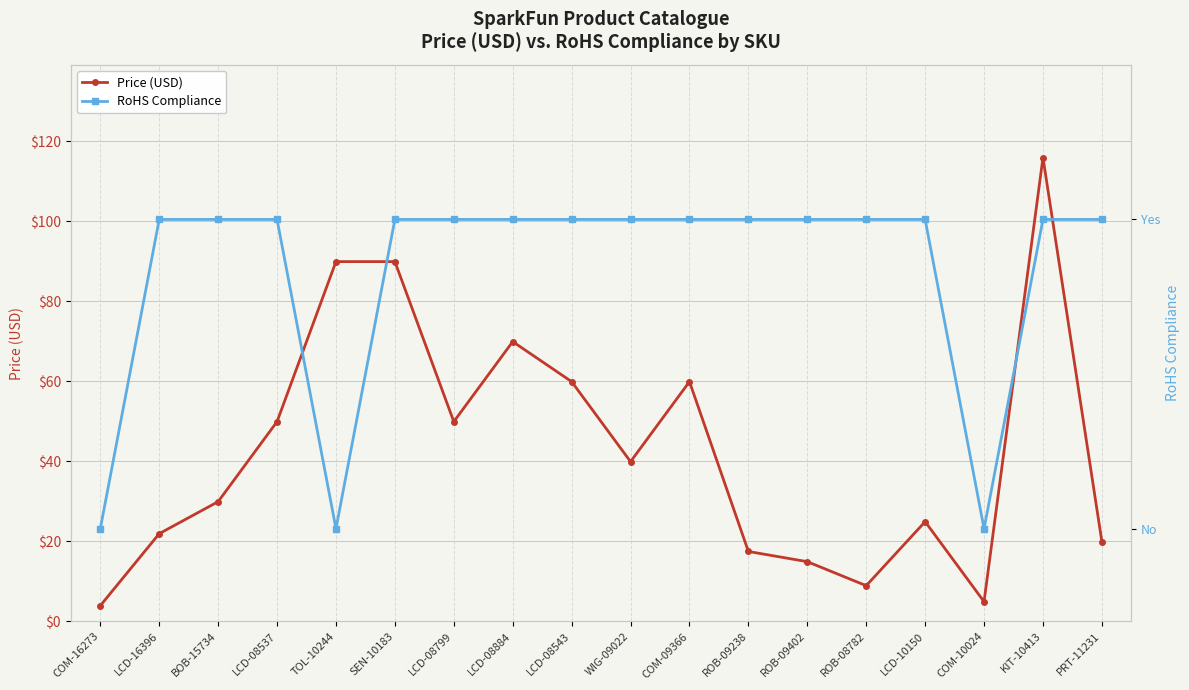

What is the label of the 15th point from the right?

LCD-08537